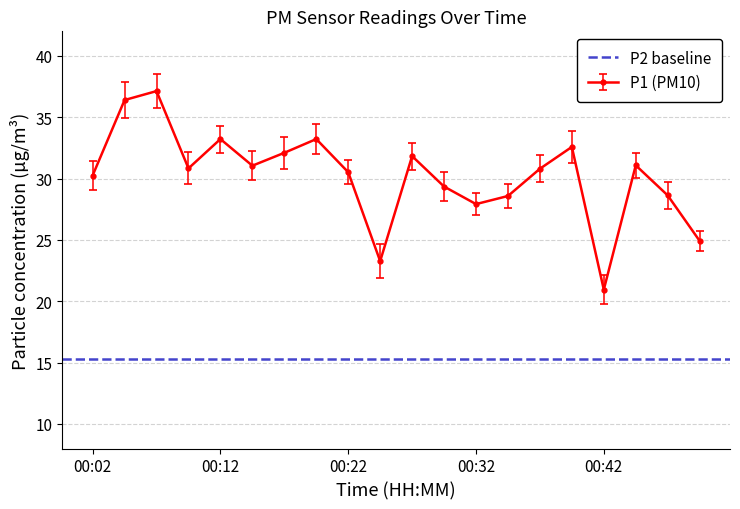

Count the number of categories in the chart.

20